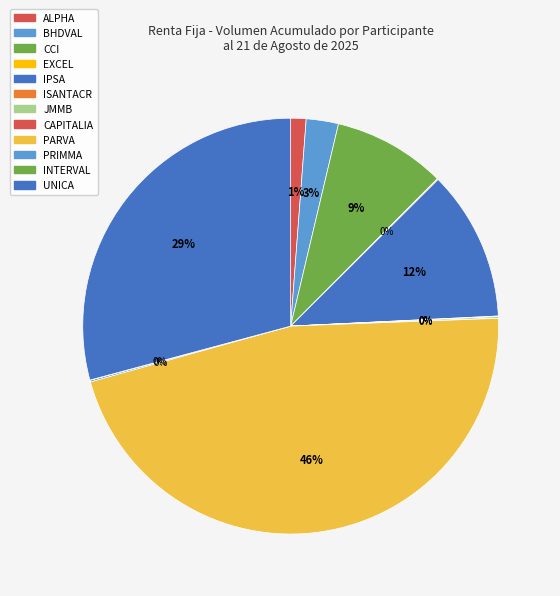

To the nearest percent, what portion does ALPHA represent?

1%